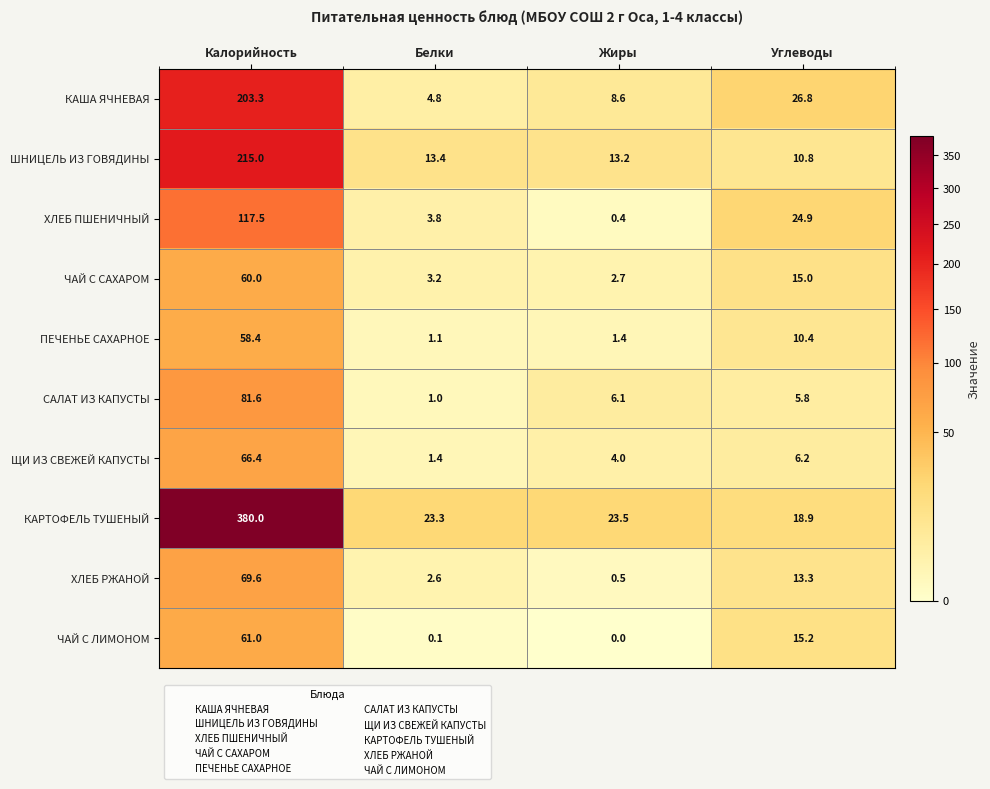

Is it true that КАРТОФЕЛЬ ТУШЕНЫЙ equals 260.5 at Калорийность?

False